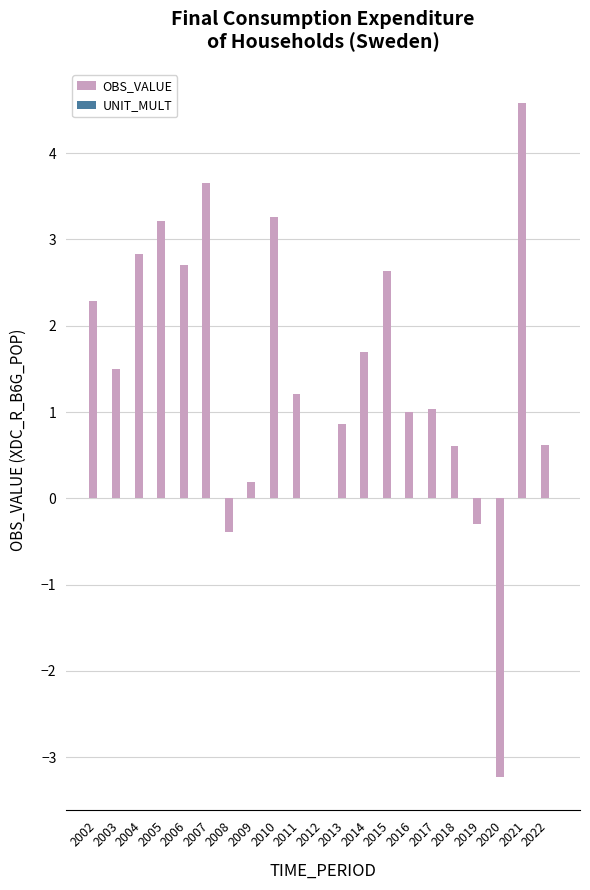

Which has a higher value, 2014 or 2022?

2014